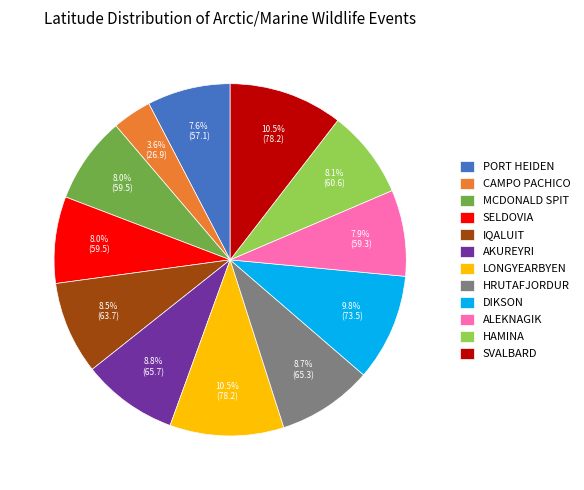

What is the ratio of the value at PORT HEIDEN to the value at IQALUIT?

0.9